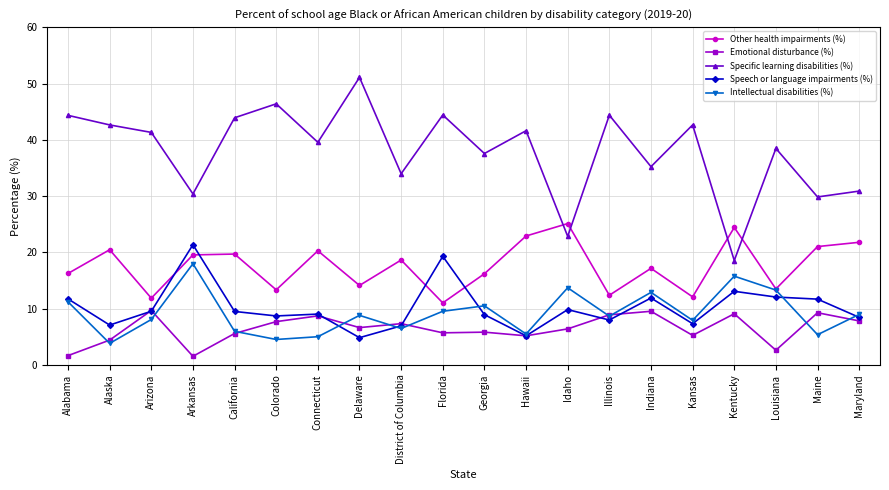

The value of Specific learning disabilities (%) at Arkansas is 45.6. True or false?

False